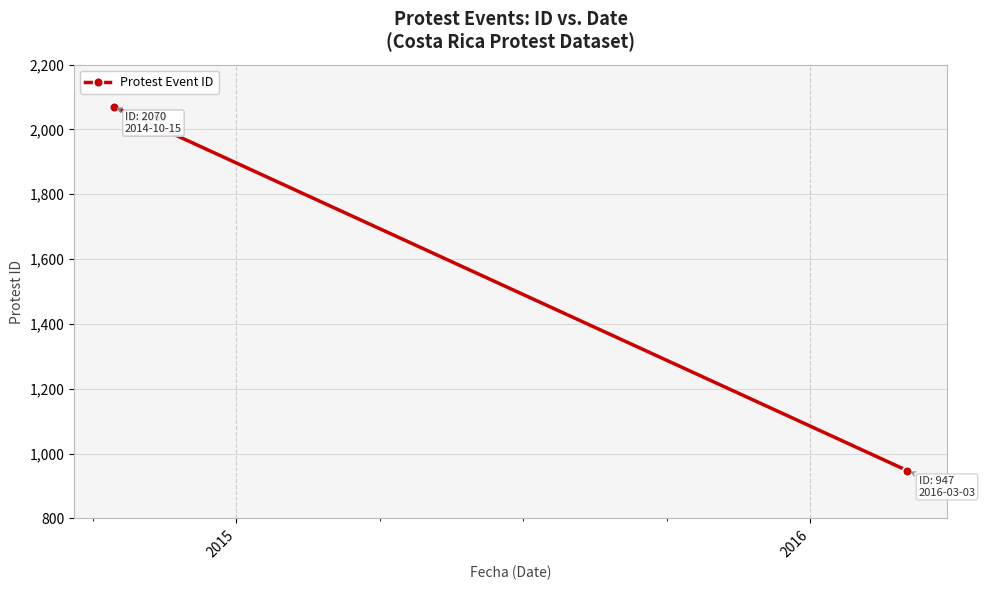

Which category has the lowest value across all series?

2016